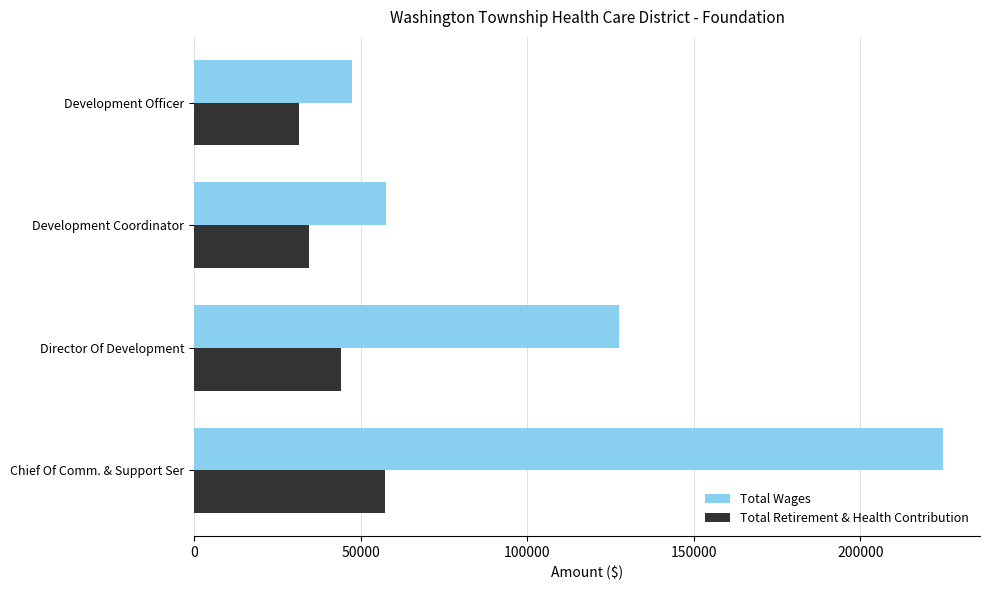

At Development Coordinator, list the series in order from largest to smallest.

Total Wages, Total Retirement & Health Contribution